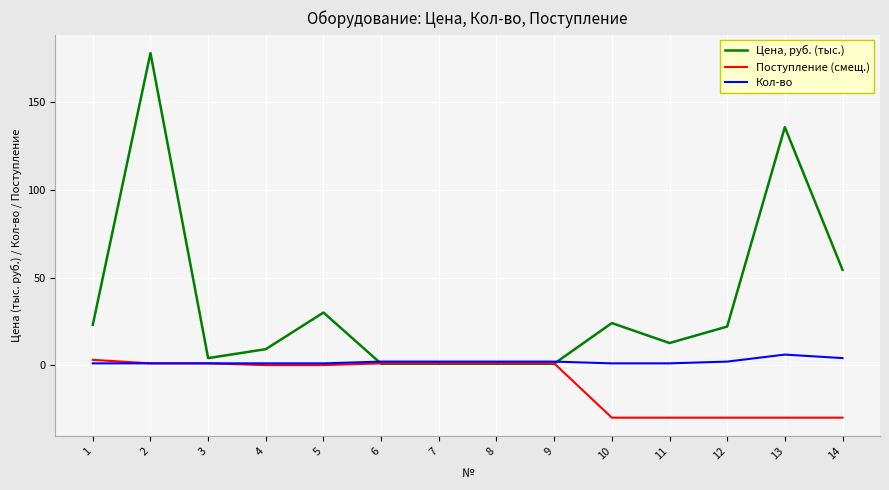

What is the difference between the second highest and minimum values in the Кол-во series?

3.0